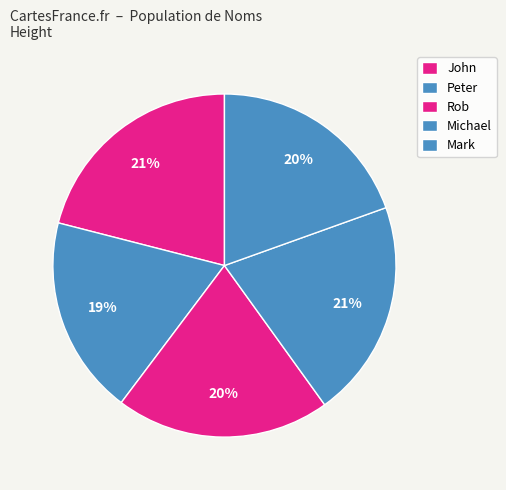

Is it true that Michael is 21% of the pie?

True